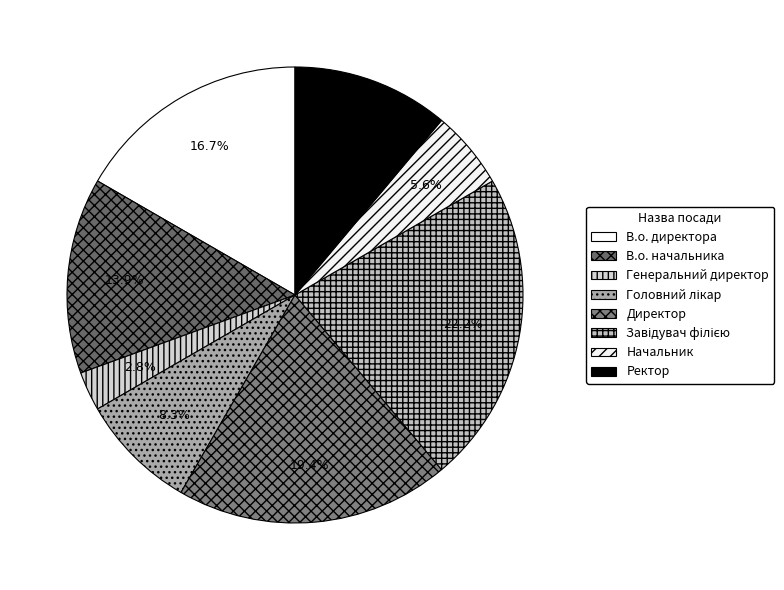

Which slice is the smallest?

Генеральний директор